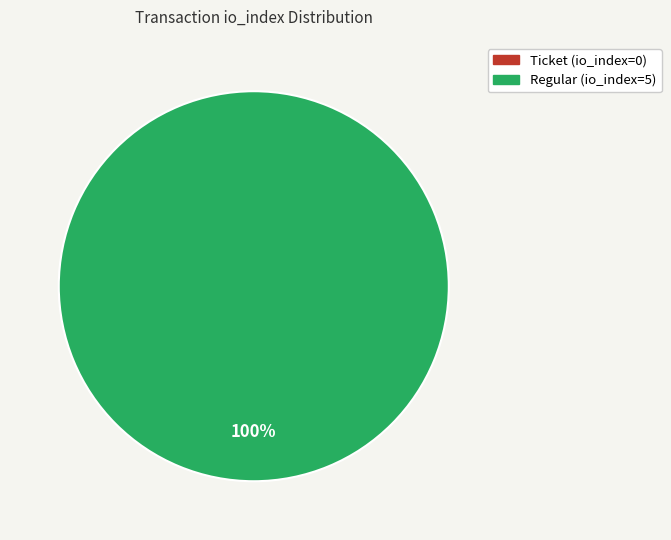

Is it true that Ticket (io_index=0) is 0% of the pie?

True